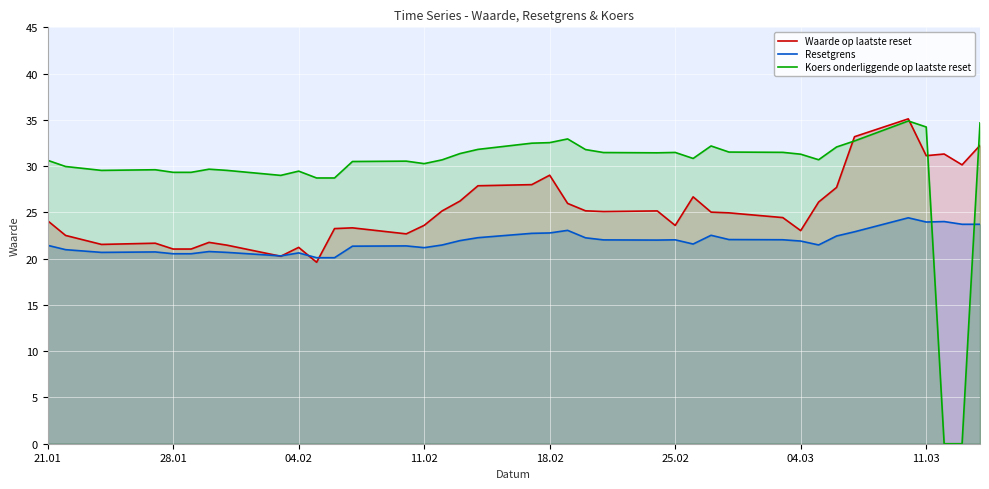

What is the difference between the maximum and minimum values in the Waarde op laatste reset series?

15.5